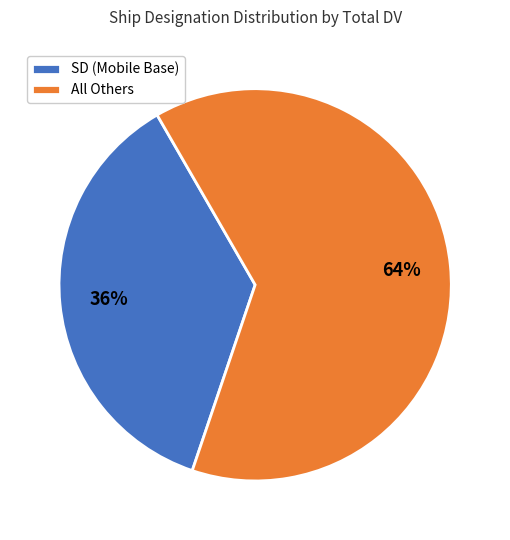

The All Others slice represents 58% of the pie. True or false?

False